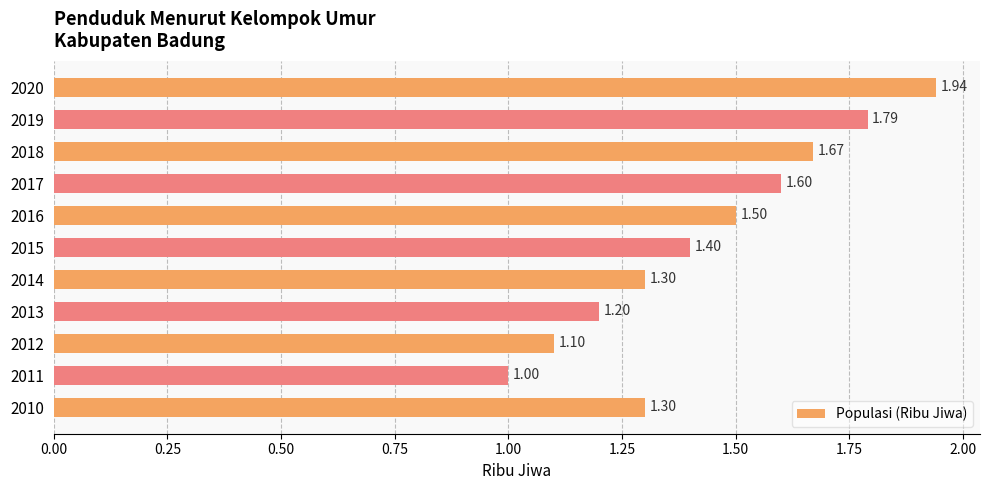

What is the sum of all values?

15.8